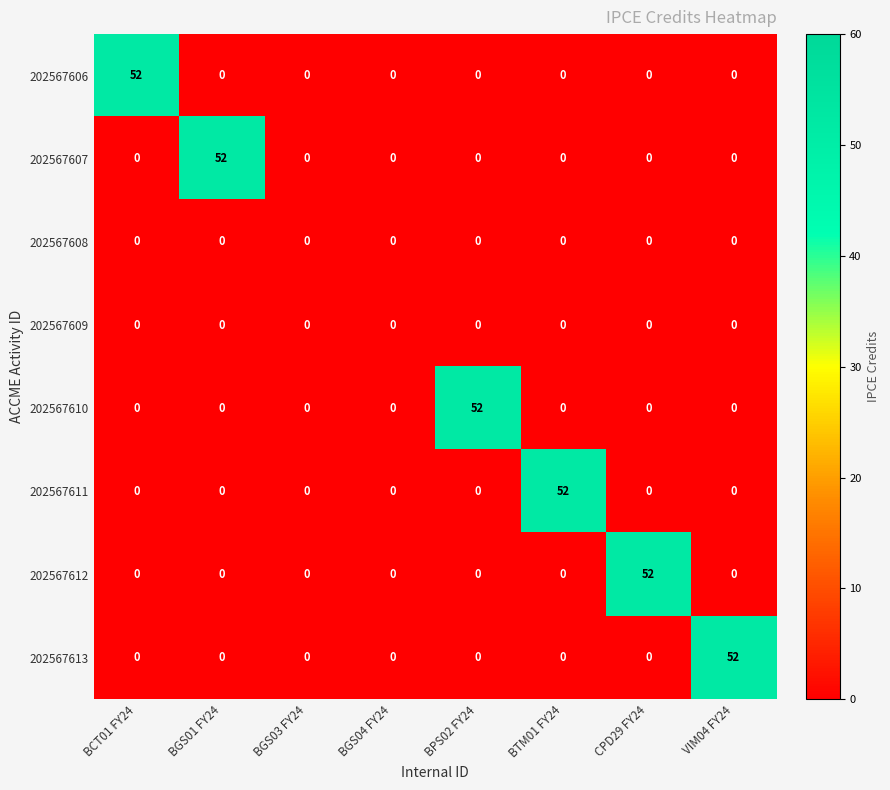

True or false: 202567611 has a value of -30 at BCT01 FY24.

False